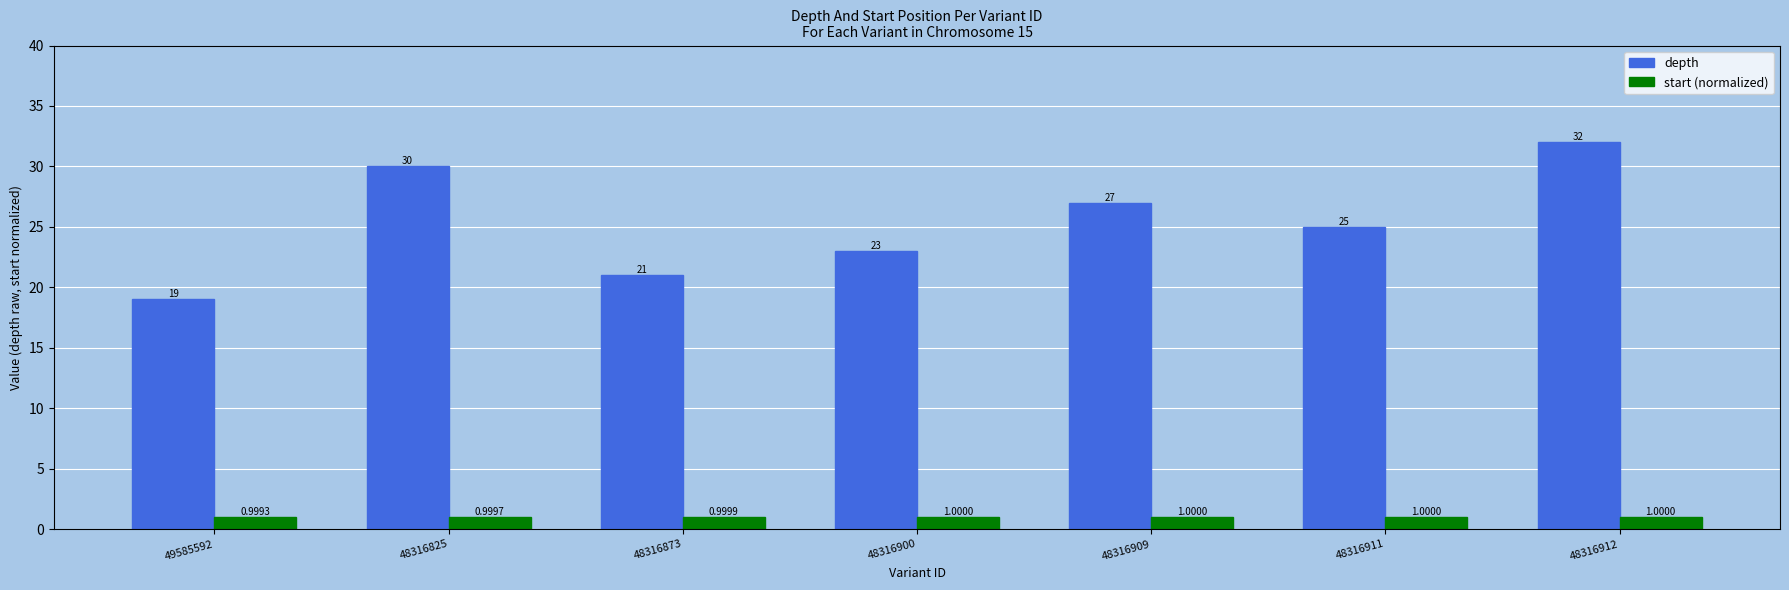

What is the total value across all series at 48316911?

26.0